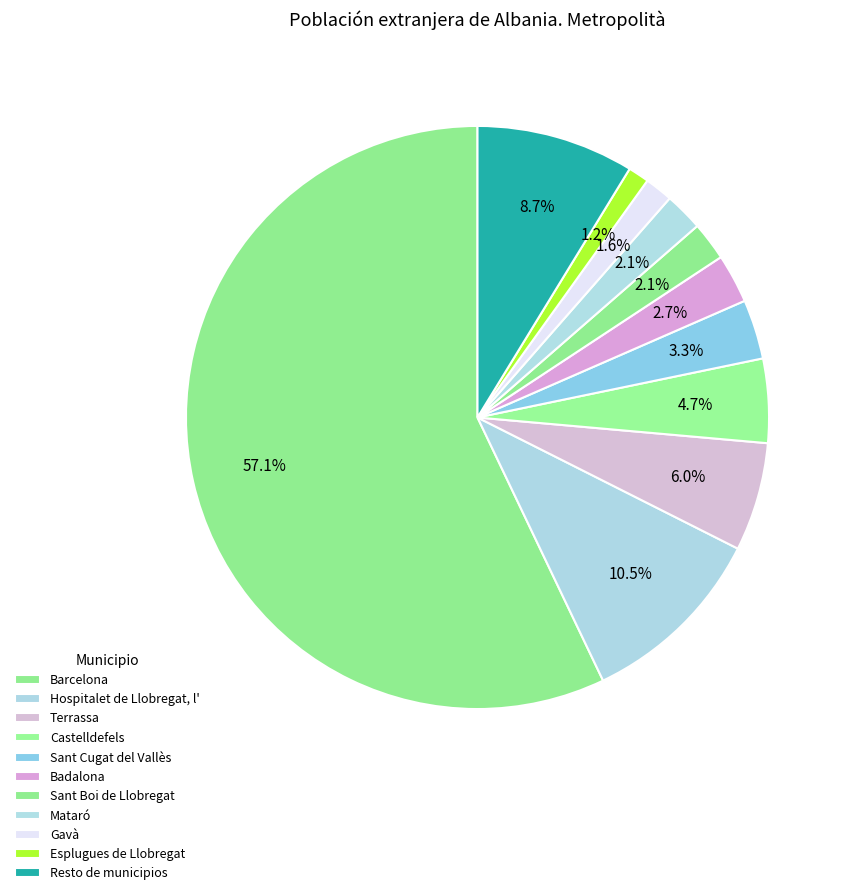

What is the smallest slice in the pie chart?

Esplugues de Llobregat